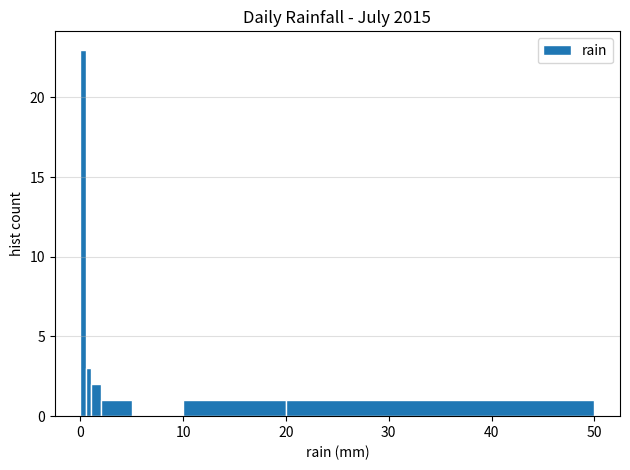

Around what value on the x-axis is the tallest bar? Give the approximate position of its centre, as read against the axis.

0